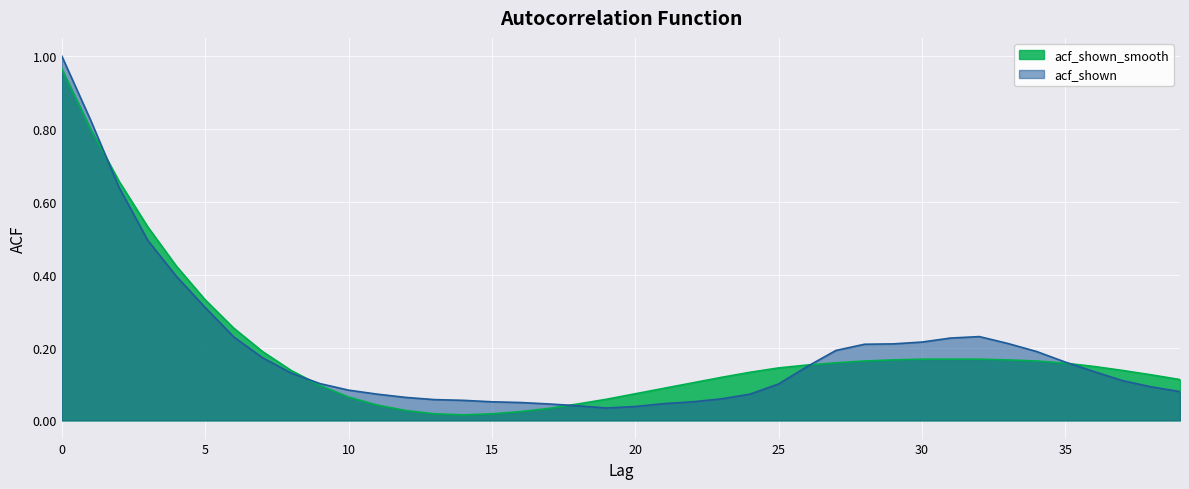

Count the number of data series in this chart.

2